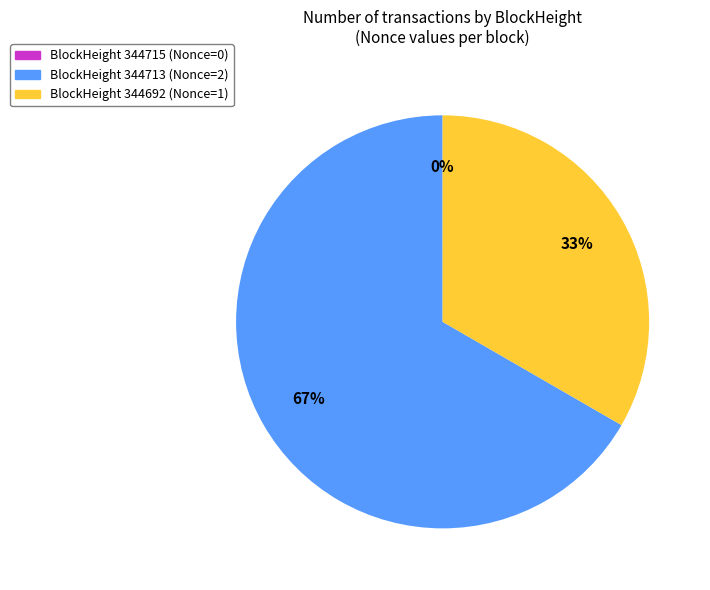

Does any single category account for the majority?

Yes